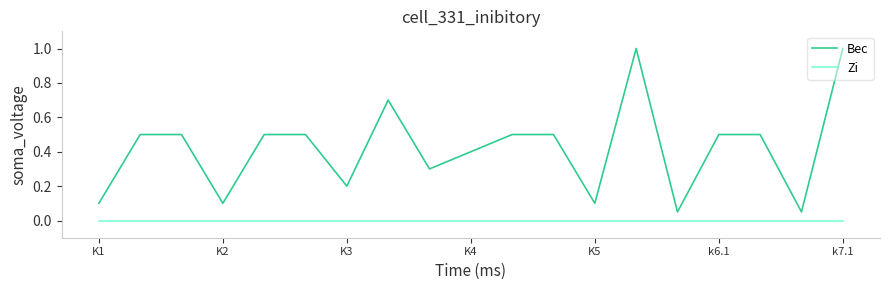

What is the maximum value for Вес?

1.0